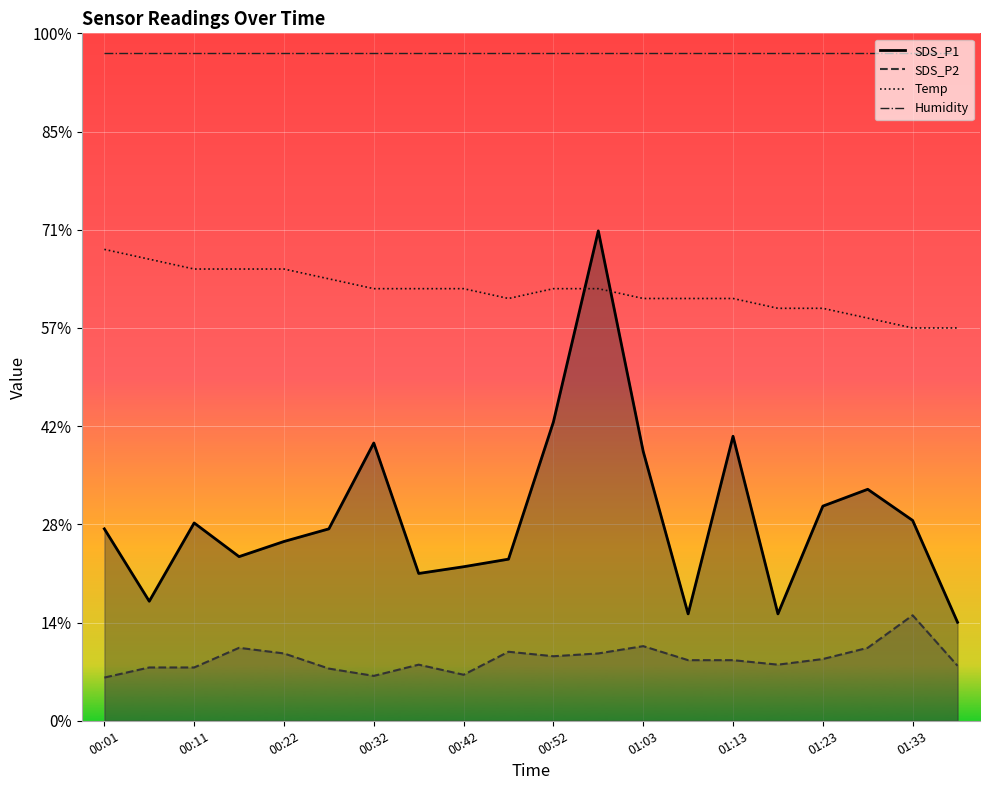

List the series in order of their overall mean, lowest first.

Temp, Humidity